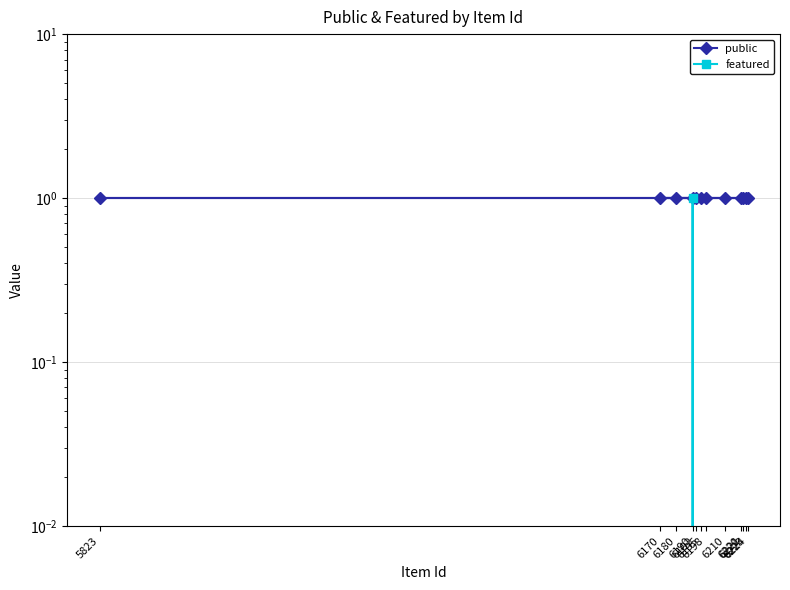

True or false: public and featured intersect in this chart.

False